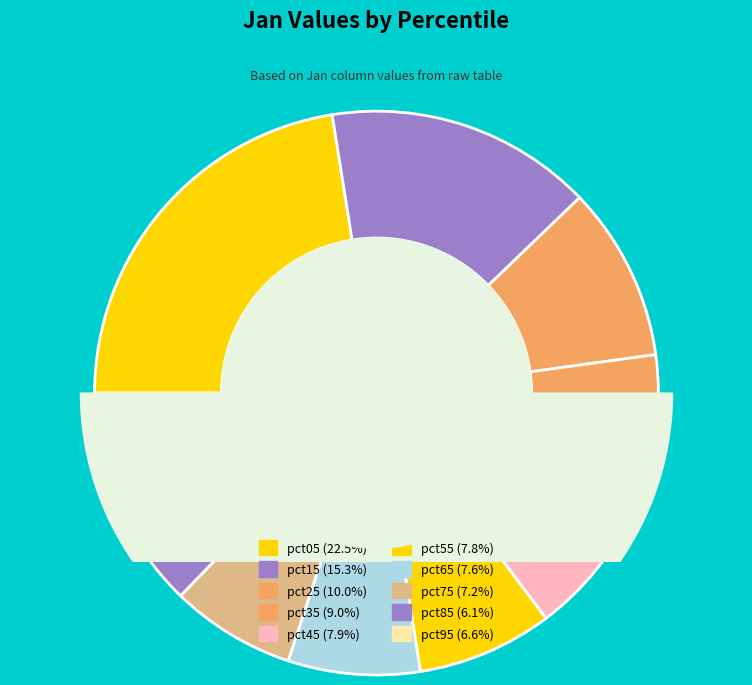

To the nearest percent, what percentage of the pie is pct85?

6%